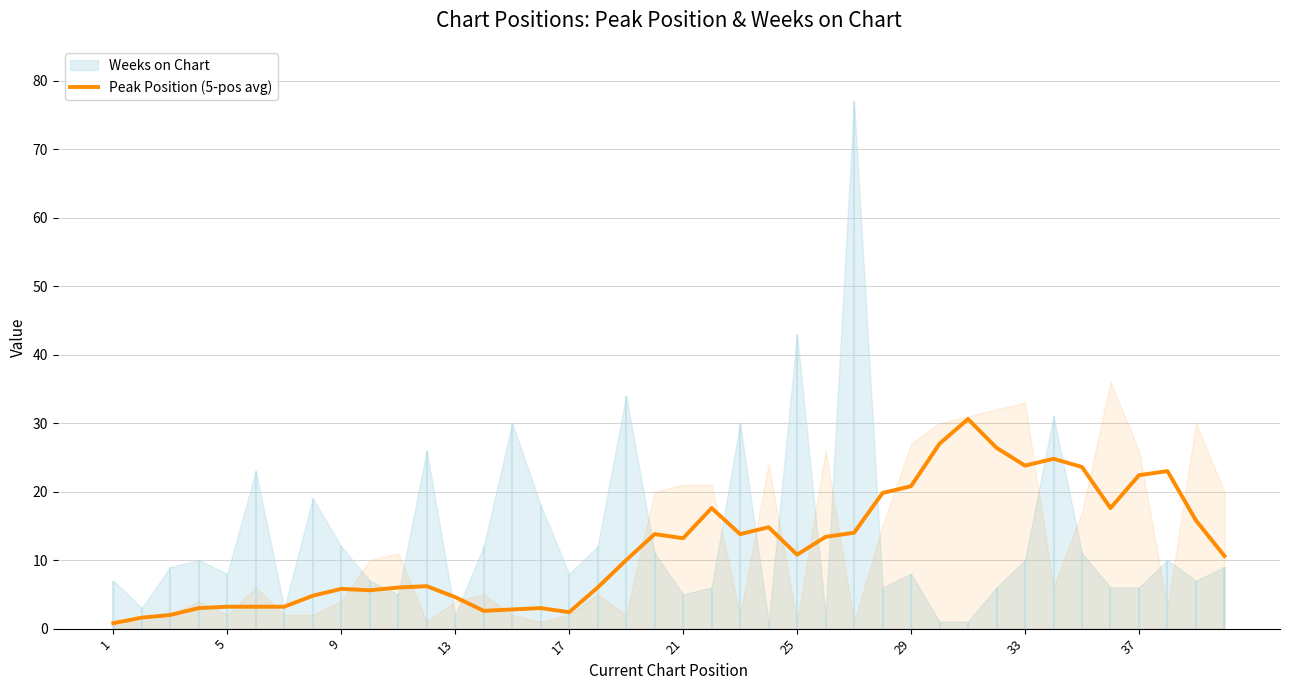

What is the maximum value for Peak Position (5-pos avg)?

30.6